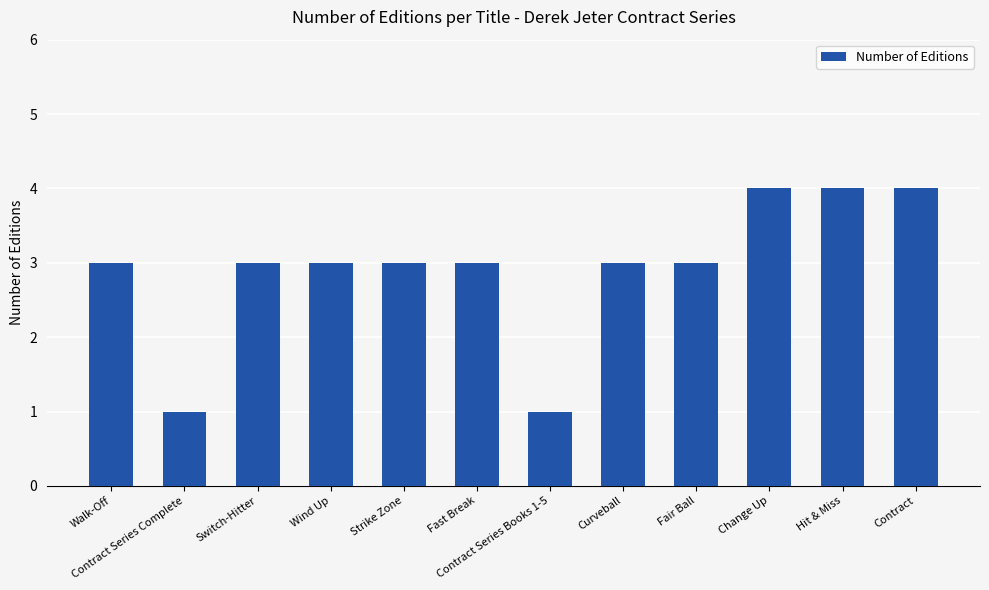

The chart shows a value of 1 at Walk-Off. True or false?

False